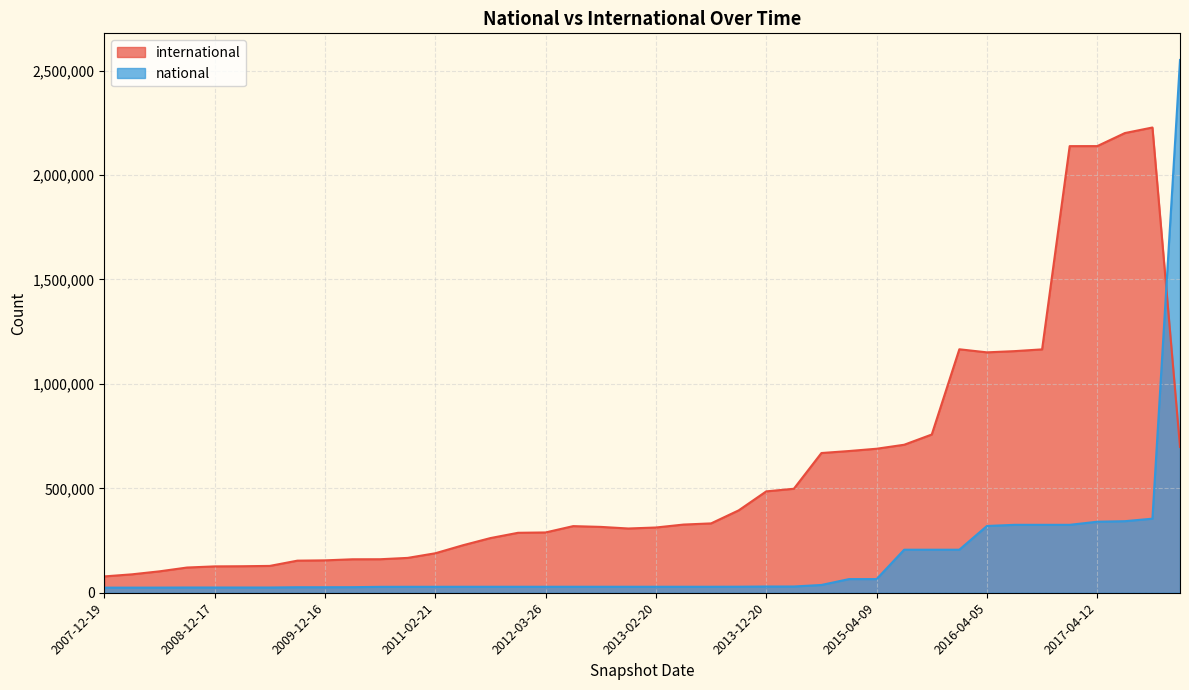

Does the chart have visible grid lines?

Yes